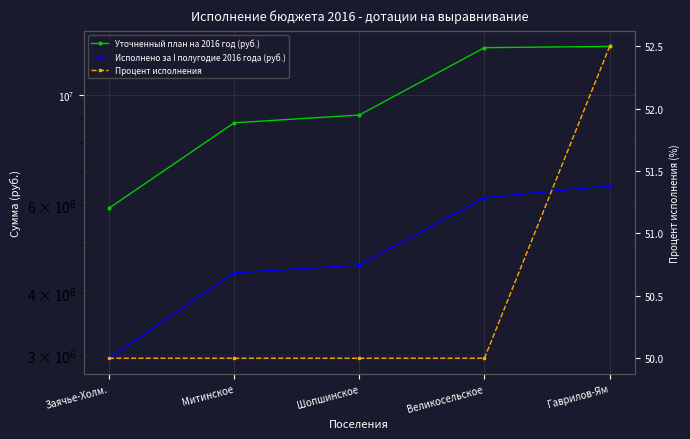

What are all the series names shown in the legend?

Уточненный план на 2016 год (руб.), Исполнено за I полугодие 2016 года (руб.), Процент исполнения